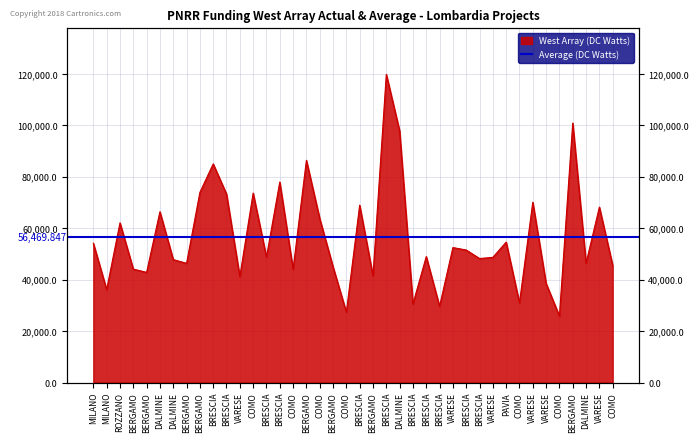

Reading left to right, extract all data points from this chart.

54144.9	36123.8	62062.4	44080.6	42816.5	66393.6	47794.5	46312.5	73886.6	84977.9	73250.1	41196.6	73636.1	48776.3	77926.5	44036.1	86371.0	63747.5	44978.7	27342.9	68925.6	41496.0	119783.4	97812.0	30558.8	48957.9	29640.7	52455.4	51504.7	48200.6	48646.7	54577.6	30978.2	70077.9	38513.5	25842.4	100847.1	46386.6	68180.1	45553.7